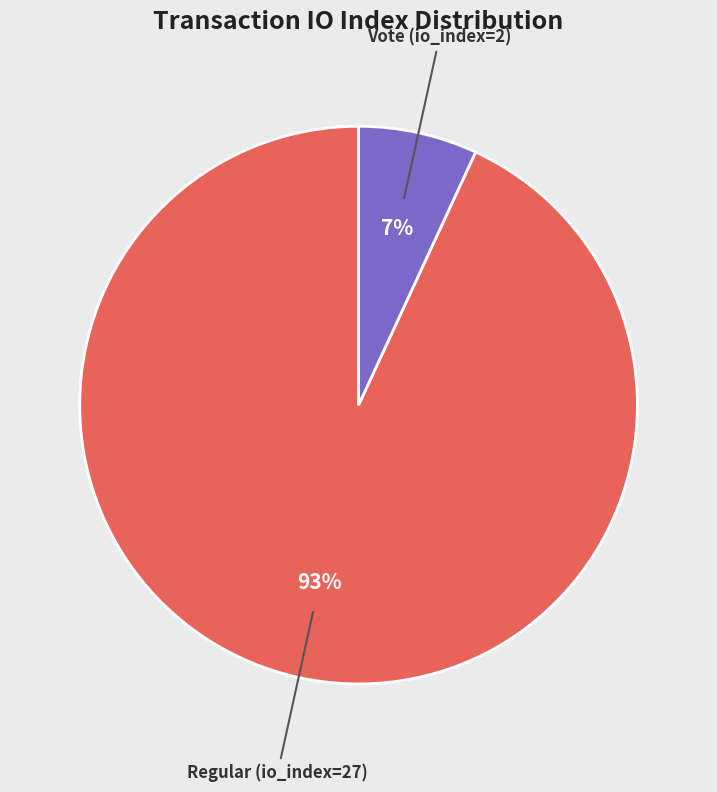

Does any single category account for the majority?

Yes